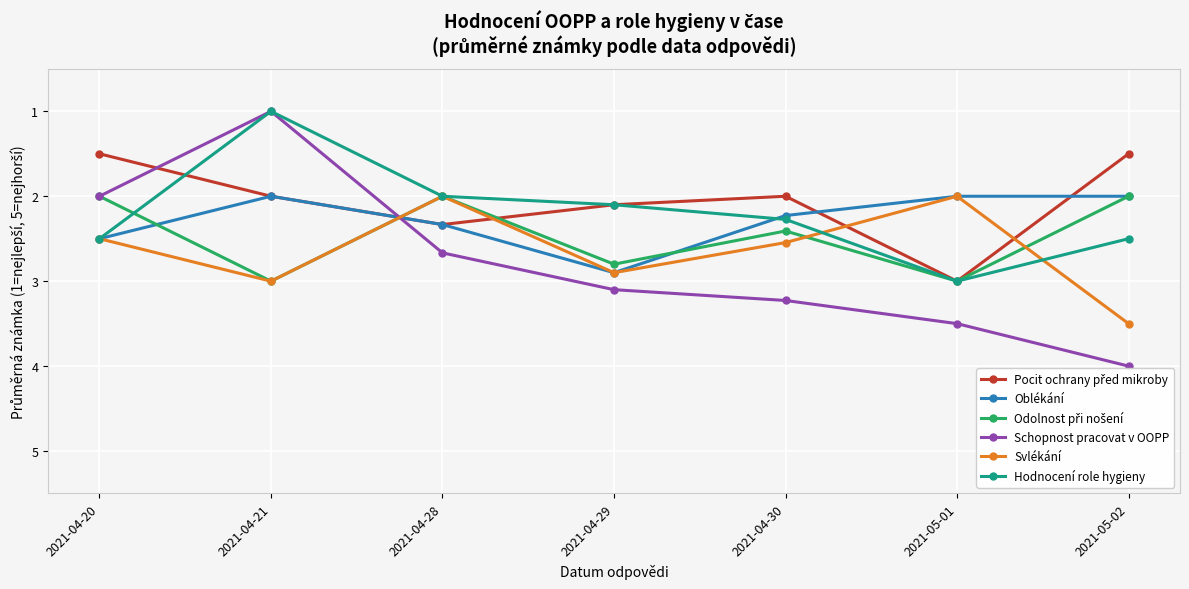

What is the label of the 6th point from the right?

2021-04-21